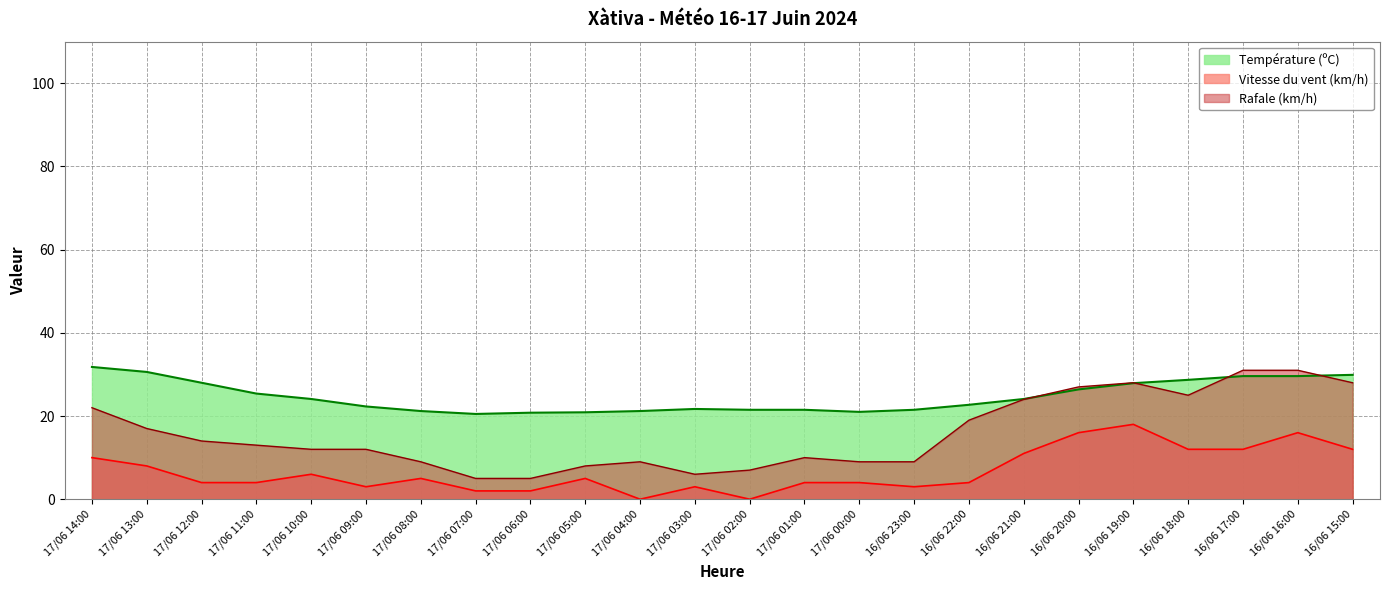

Read the Température (ºC) value at 17/06 05:00.

20.9